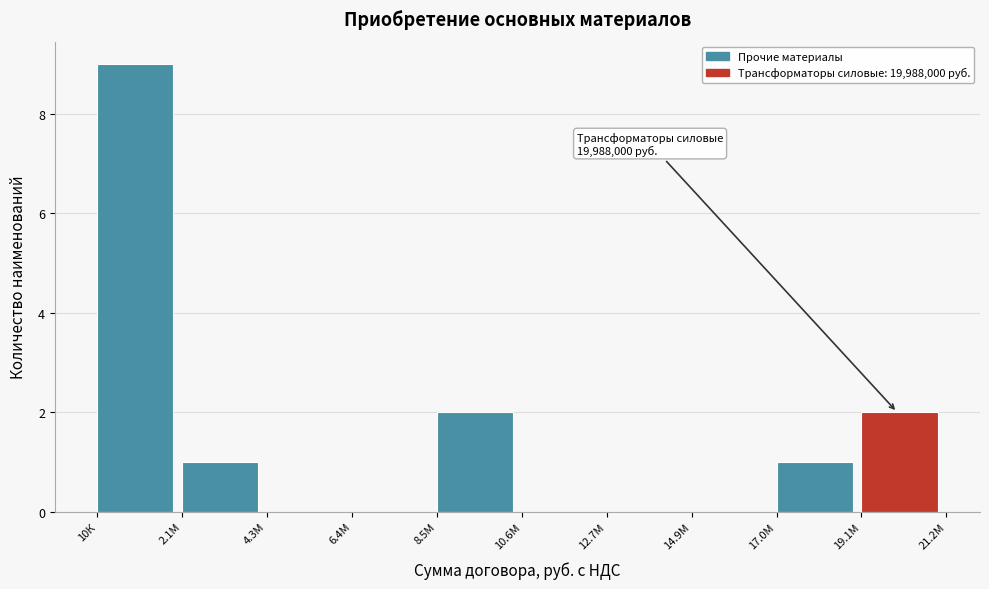

Reading right to left, list all the values displayed in this chart.

19.1М=2	17.0М=1	14.9М=0	12.7М=0	10.6М=0	8.5М=2	6.4М=0	4.3М=0	2.1М=1	10К=9